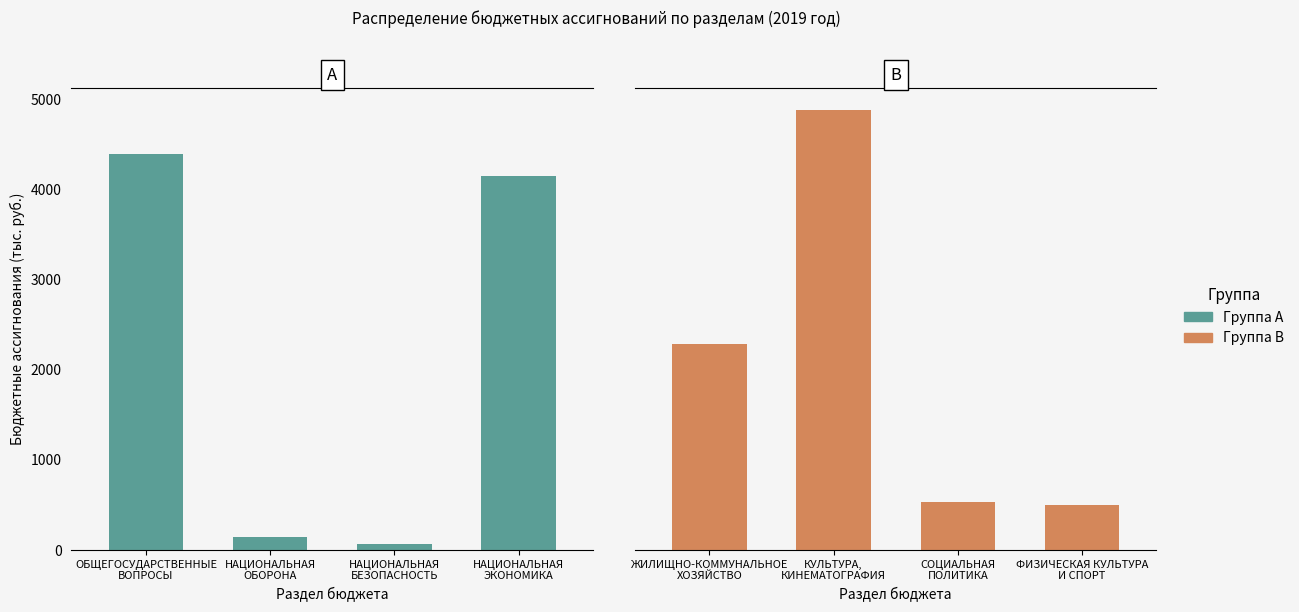

True or false: Группа A has a value of 58.5 at НАЦИОНАЛЬНАЯ
ОБОРОНА.

False